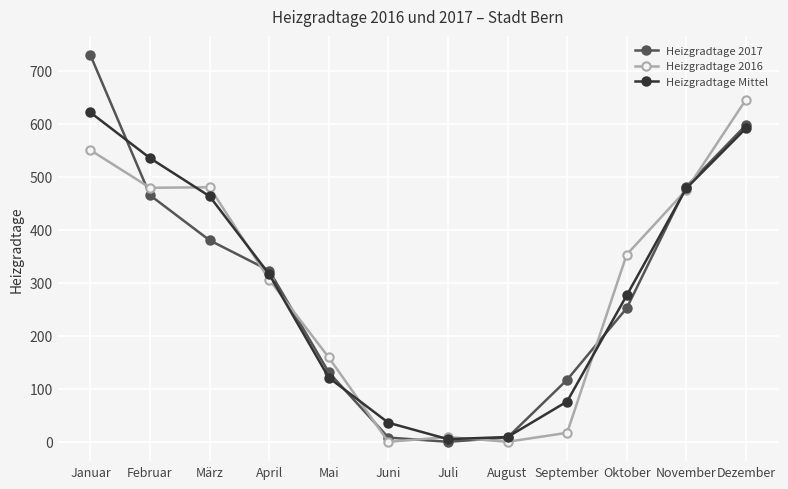

Where is Heizgradtage 2016 nearest to the value 322?

April